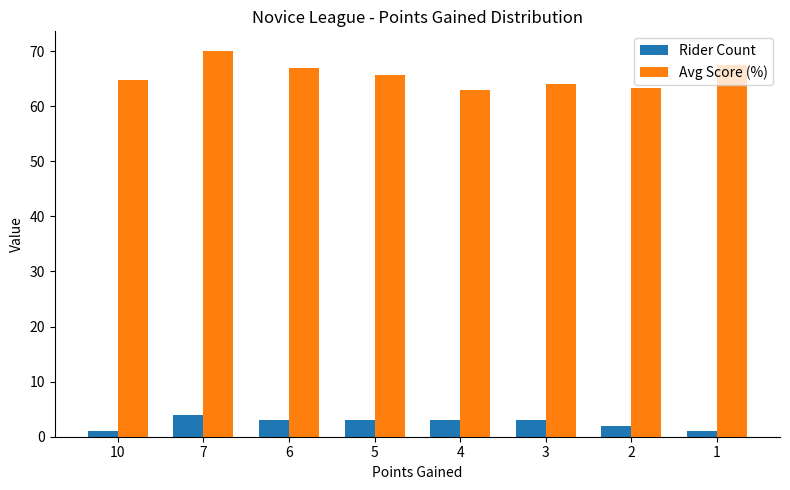

Which series has the largest total across all categories?

Avg Score (%)